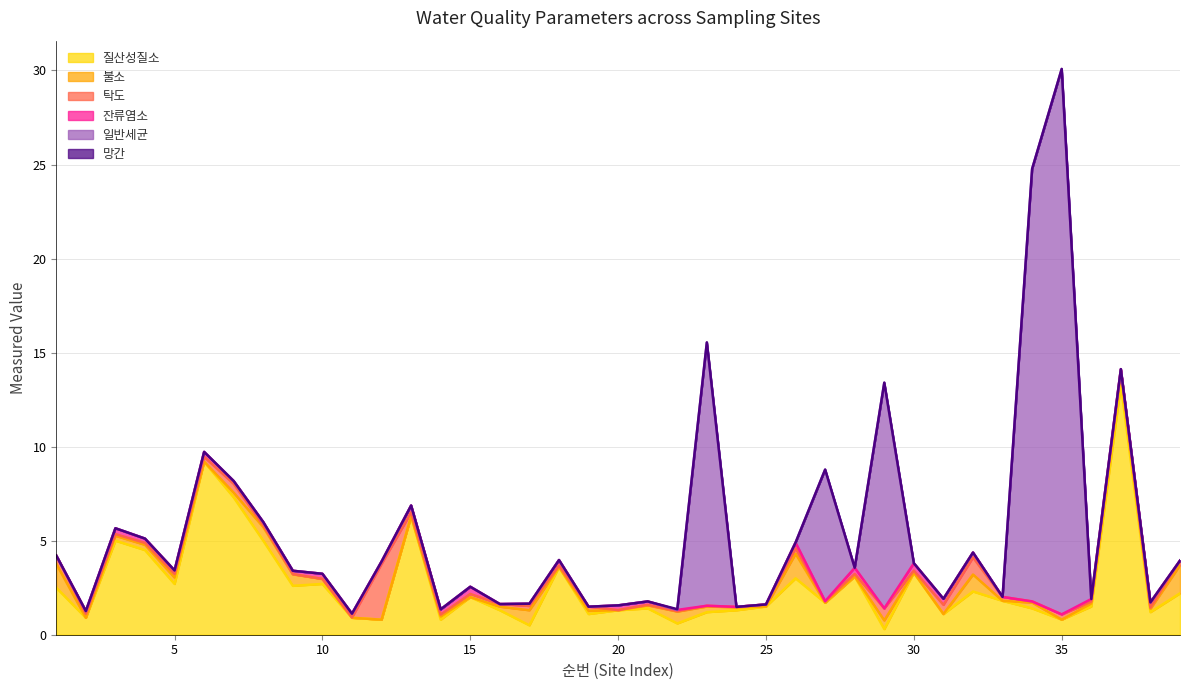

Where is the first local maximum for 불소?

5